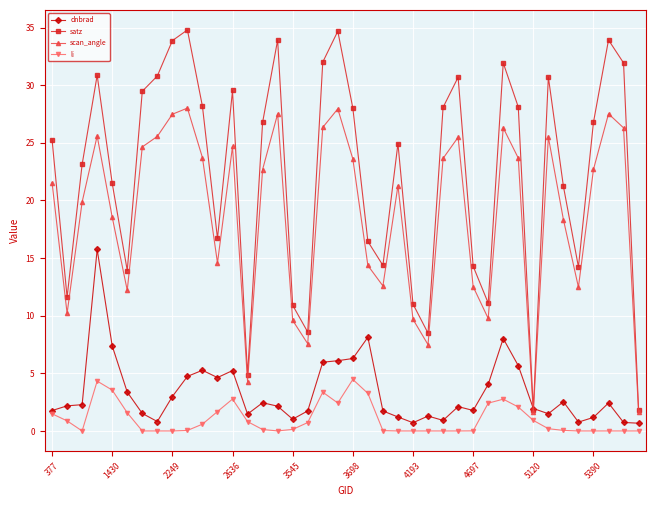

Which series has the widest spread of values?

satz